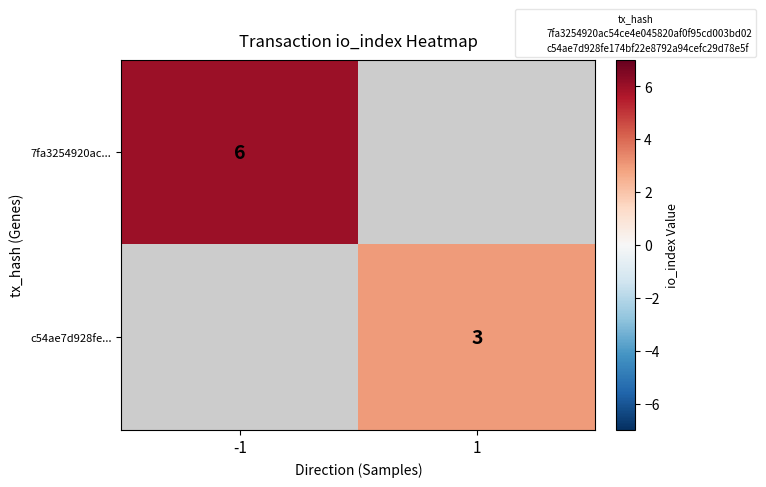

How many data points does each series have?

2